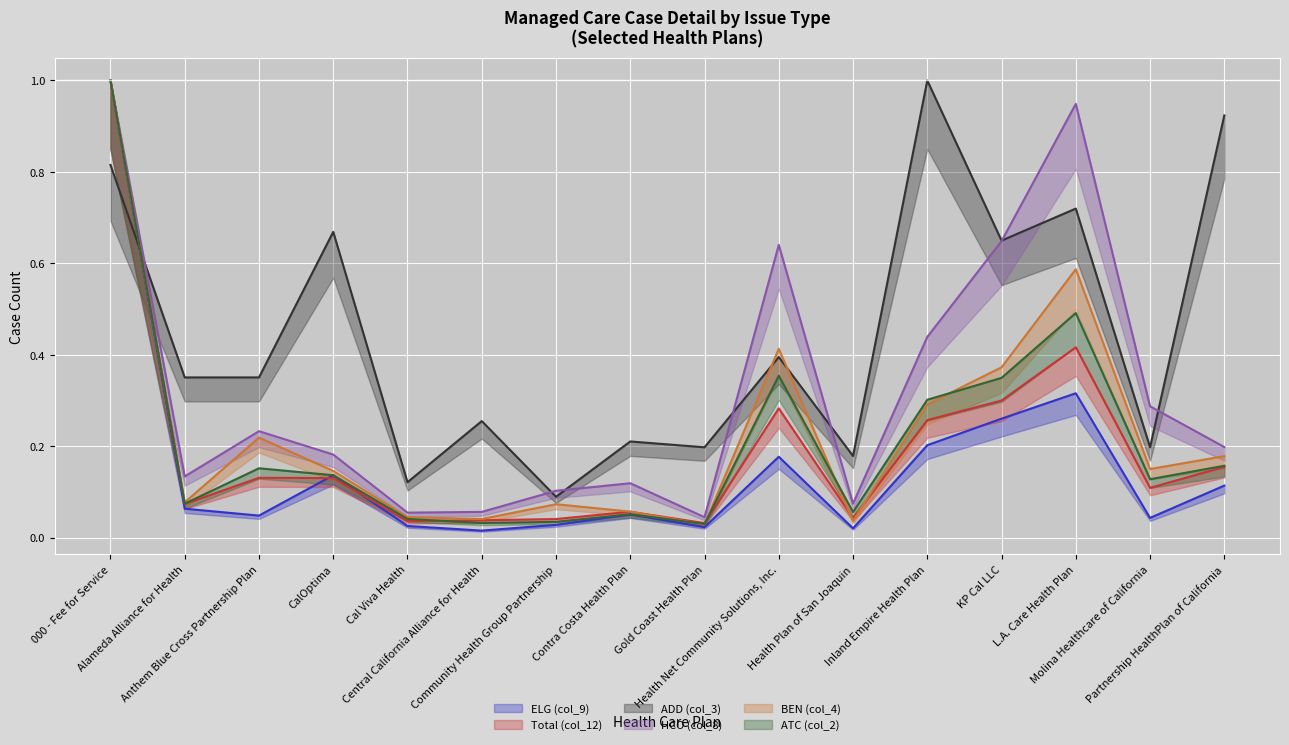

Which has a higher value, 000 - Fee for Service or Health Plan of San Joaquin?

000 - Fee for Service